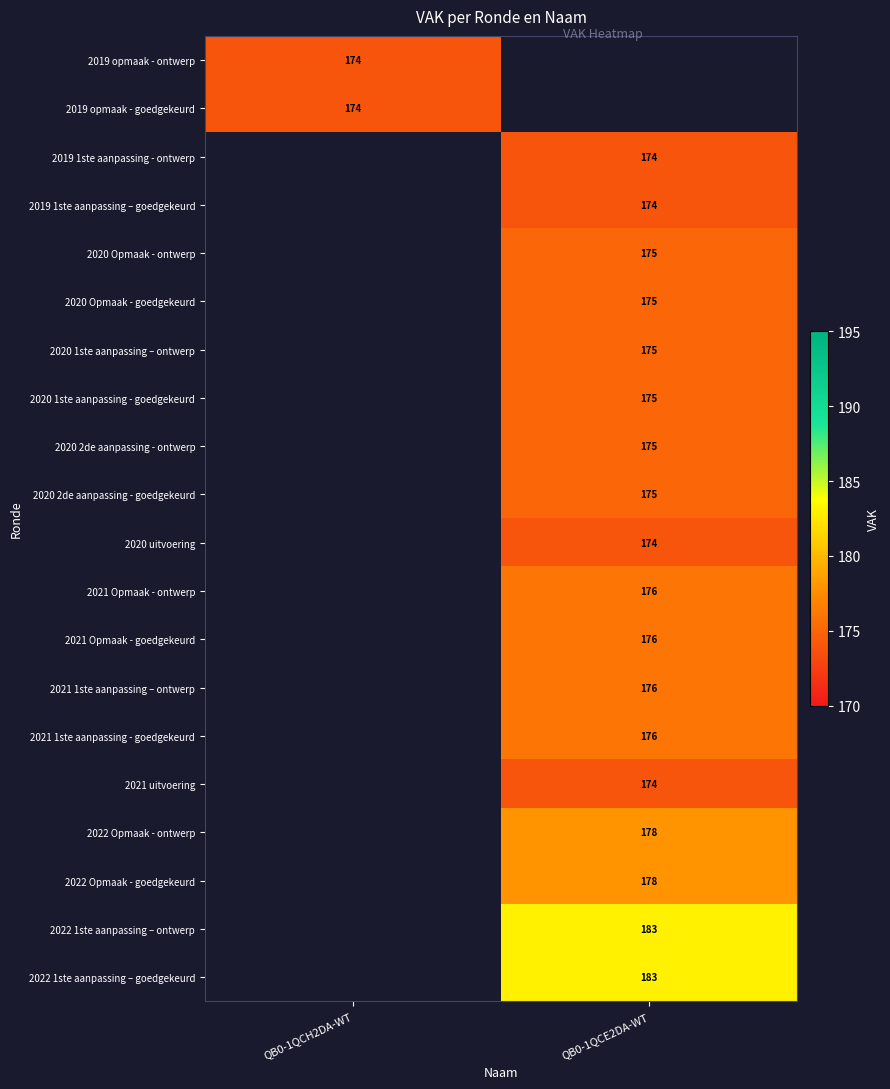

Is it true that 2021 uitvoering equals 174 at QB0-1QCE2DA-WT?

True